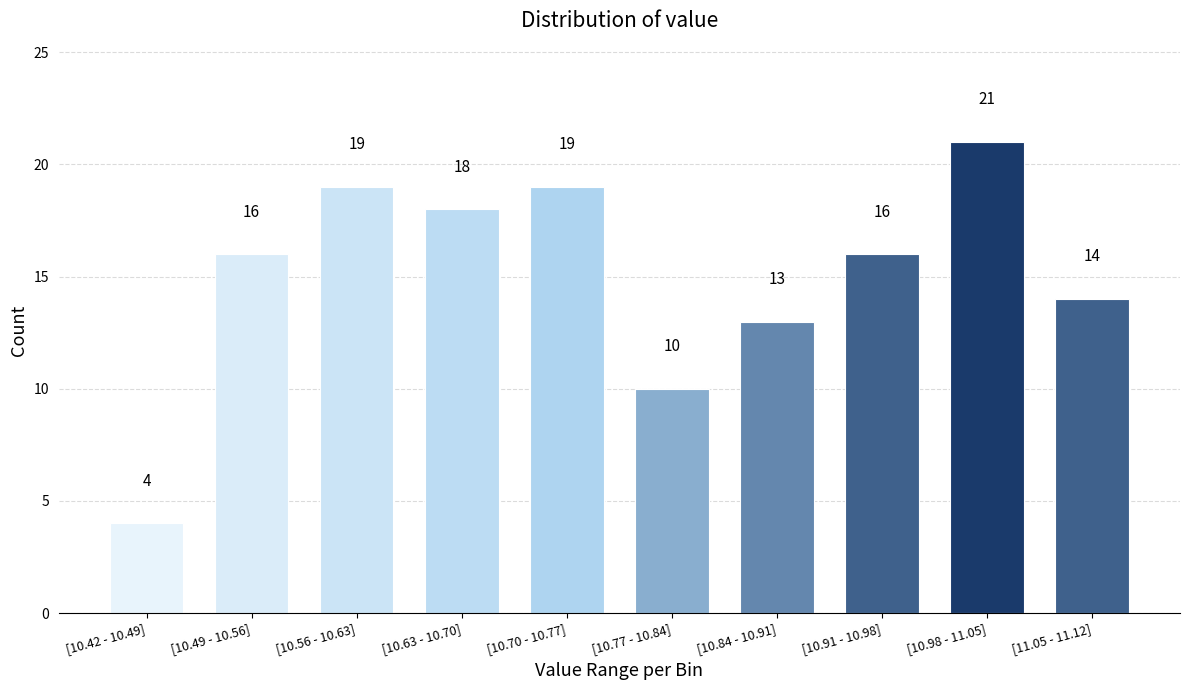

Reading right to left, list all the values displayed in this chart.

14	21	16	13	10	19	18	19	16	4